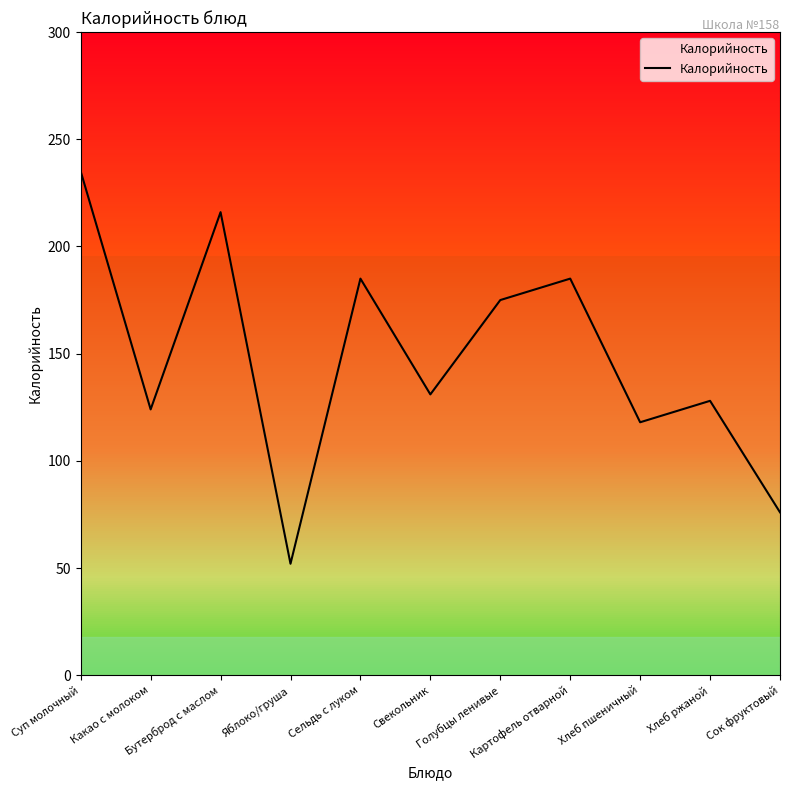

List the labels in order of value, smallest first.

Яблоко/груша, Сок фруктовый, Хлеб пшеничный, Какао с молоком, Хлеб ржаной, Свекольник, Голубцы ленивые, Сельдь с луком, Картофель отварной, Бутерброд с маслом, Суп молочный